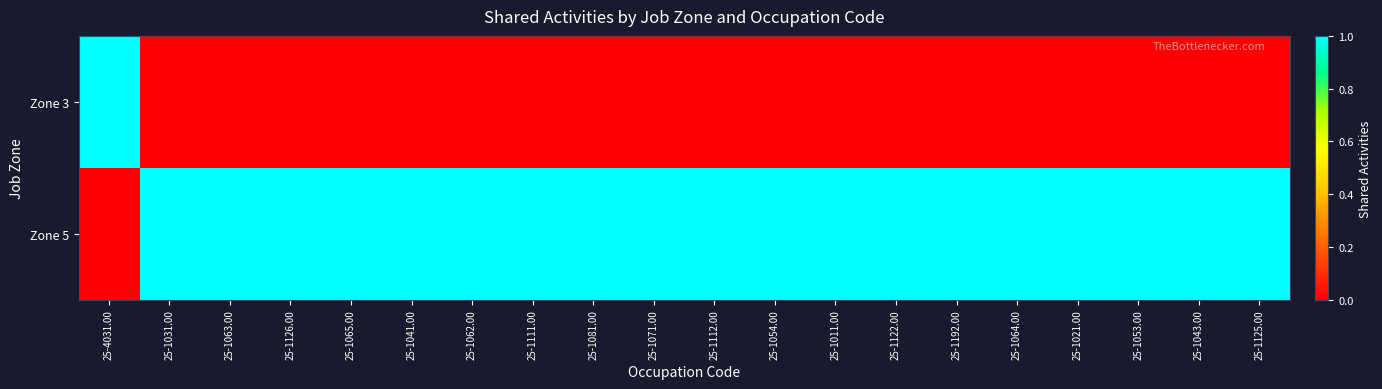

How many distinct data groups are displayed?

2